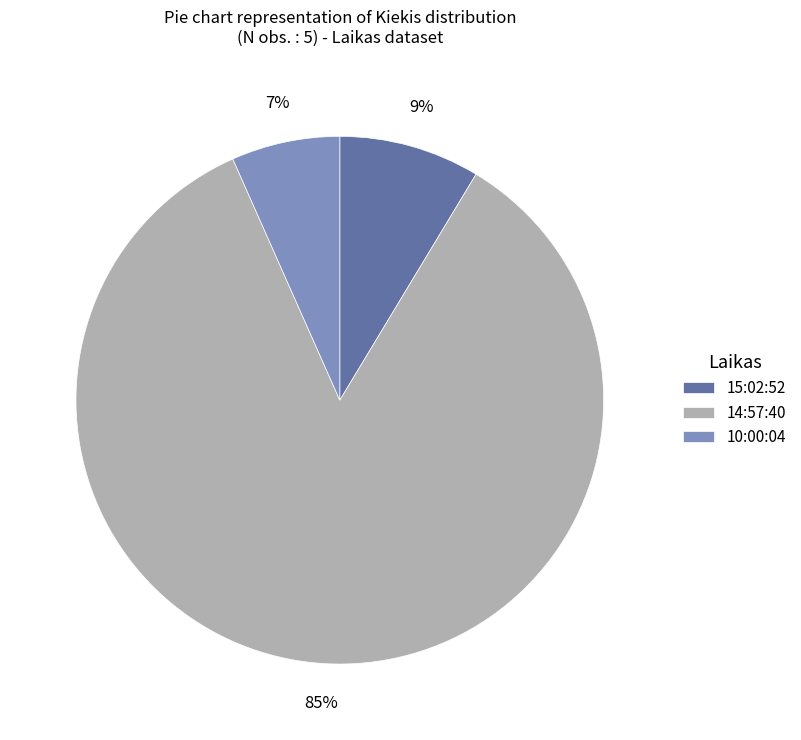

Is it true that 14:57:40 is 85% of the pie?

True